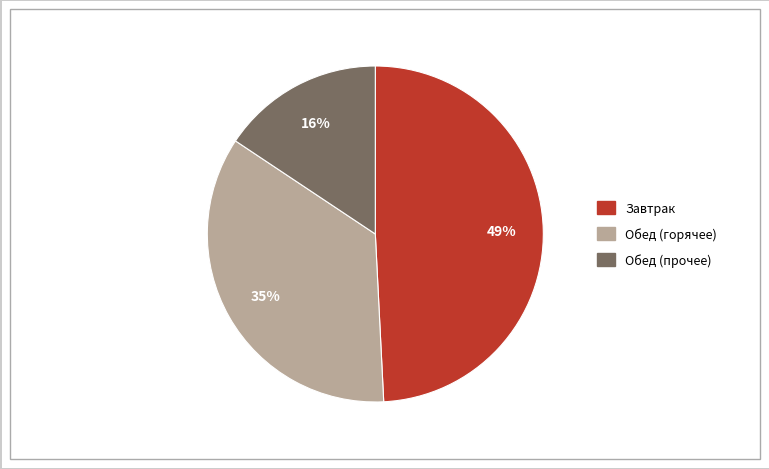

To the nearest percent, what is the average slice percentage?

33%